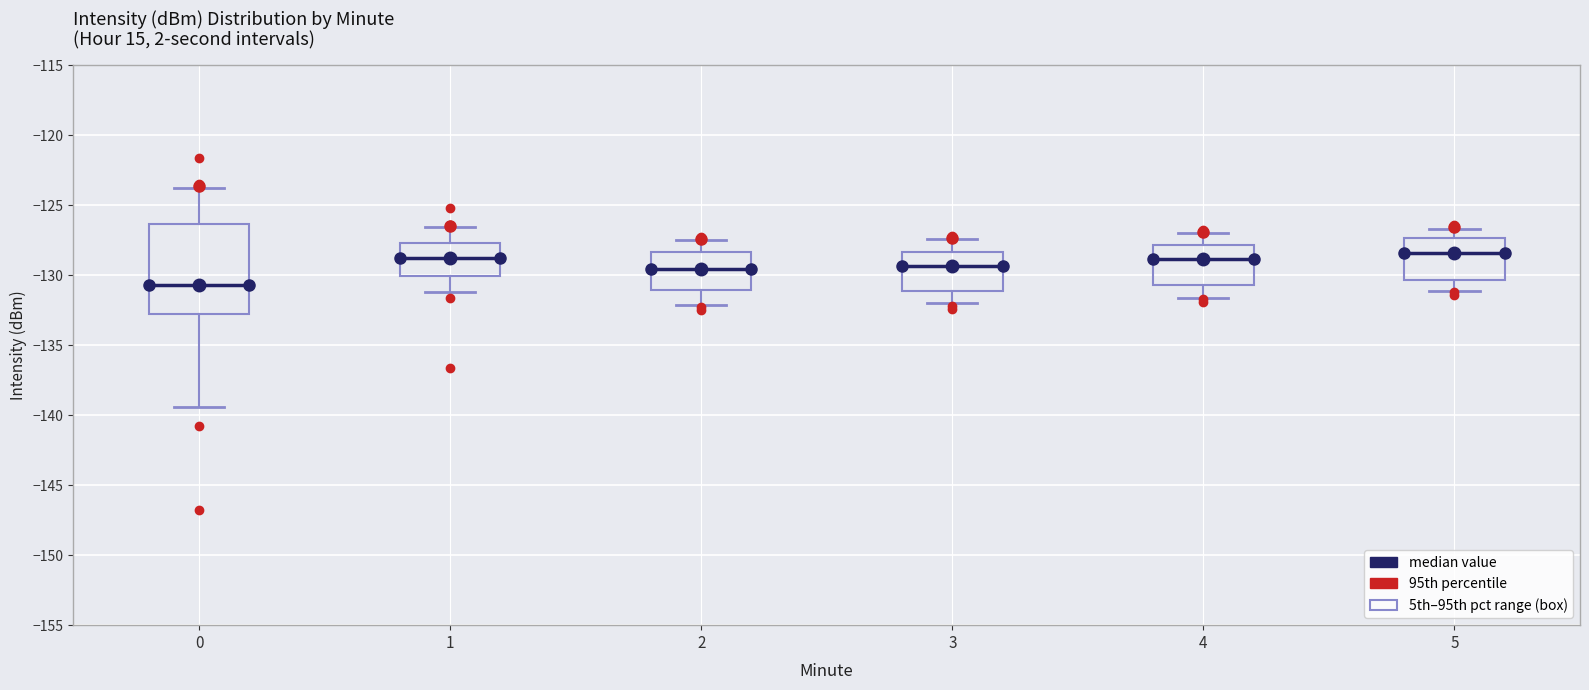

Reading left to right, read every box against the y-axis: the position of its median line, the range the box covers, and the ends of its whiskers. The values are not printed on the chart, so give them approximately, as read against the axis.

0: median -130.5, box -133.0 to -126.5, whiskers -139.5 to -123.5
1: median -129.0, box -130.0 to -127.5, whiskers -131.0 to -126.5
2: median -129.5, box -131.0 to -128.5, whiskers -132.0 to -127.5
3: median -129.5, box -131.0 to -128.5, whiskers -132.0 to -127.5
4: median -129.0, box -130.5 to -128.0, whiskers -131.5 to -127.0
5: median -128.5, box -130.5 to -127.5, whiskers -131.0 to -126.5